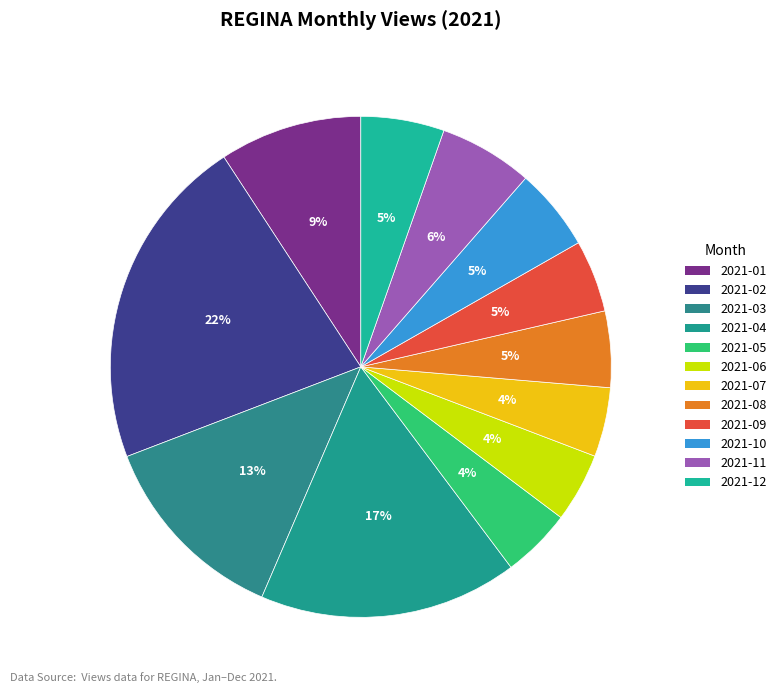

Count the number of slices in the pie.

12